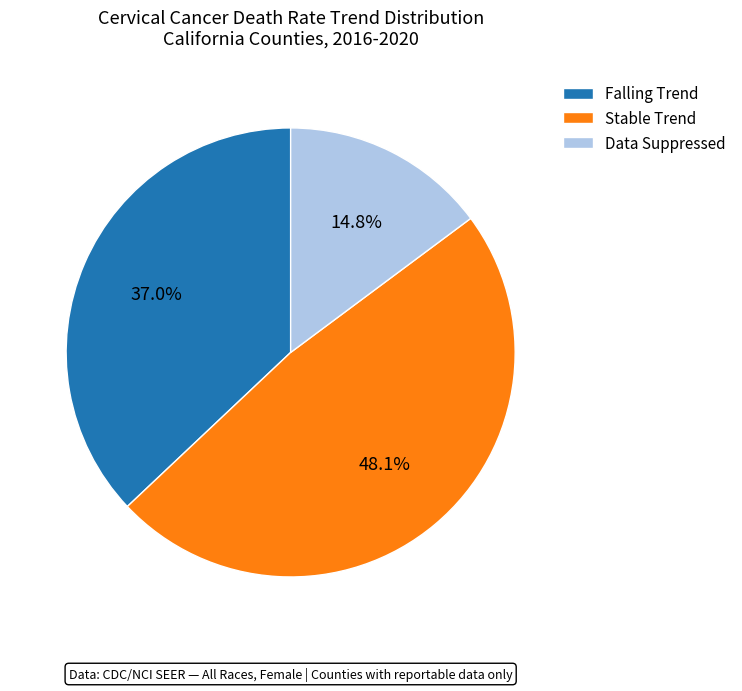

Which slice is the largest?

Stable Trend